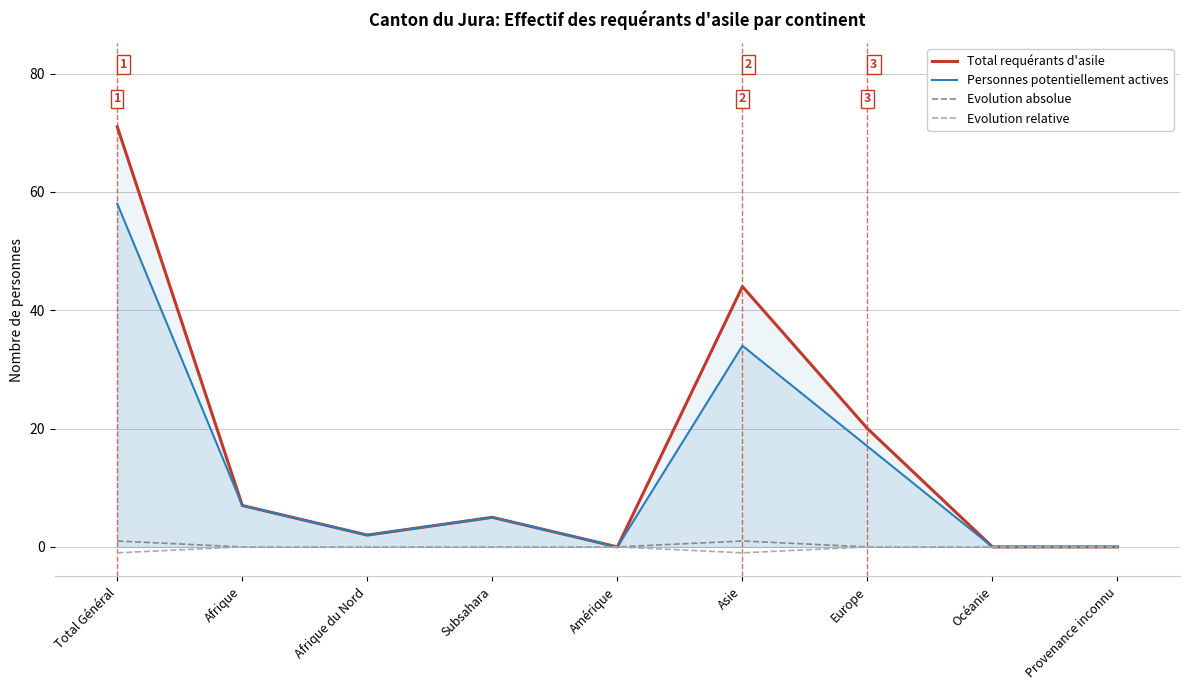

In Personnes potentiellement actives, how many points are higher than both neighbors (excluding endpoints)?

2